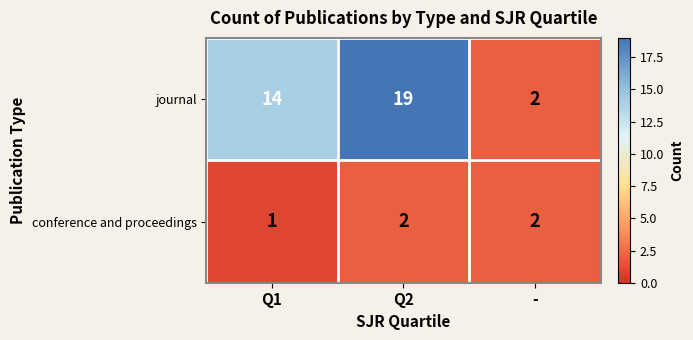

The value of conference and proceedings at Q2 is 2. True or false?

True